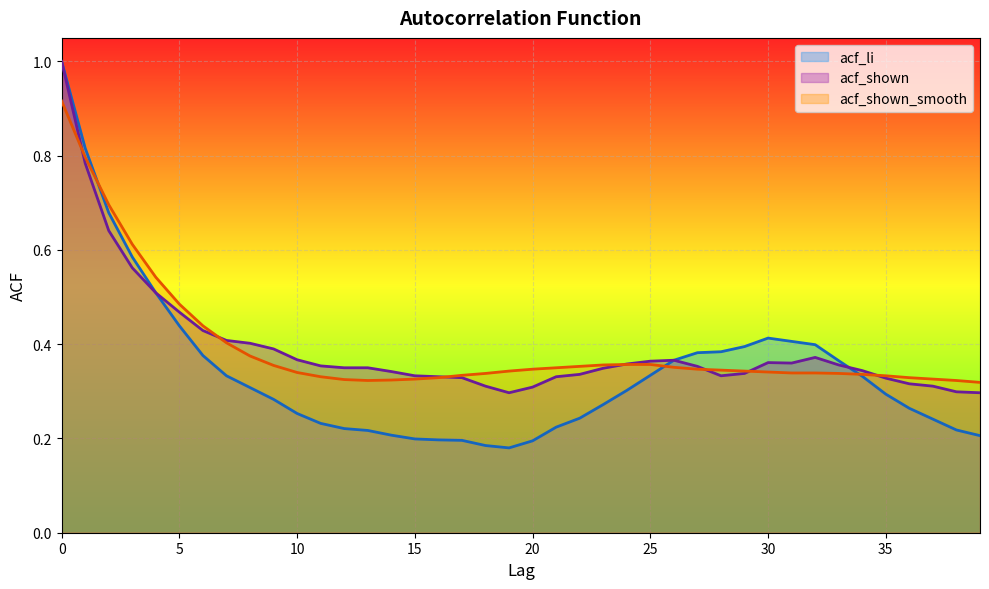

What is the value of the acf_shown point at the 23rd from the left?

0.3